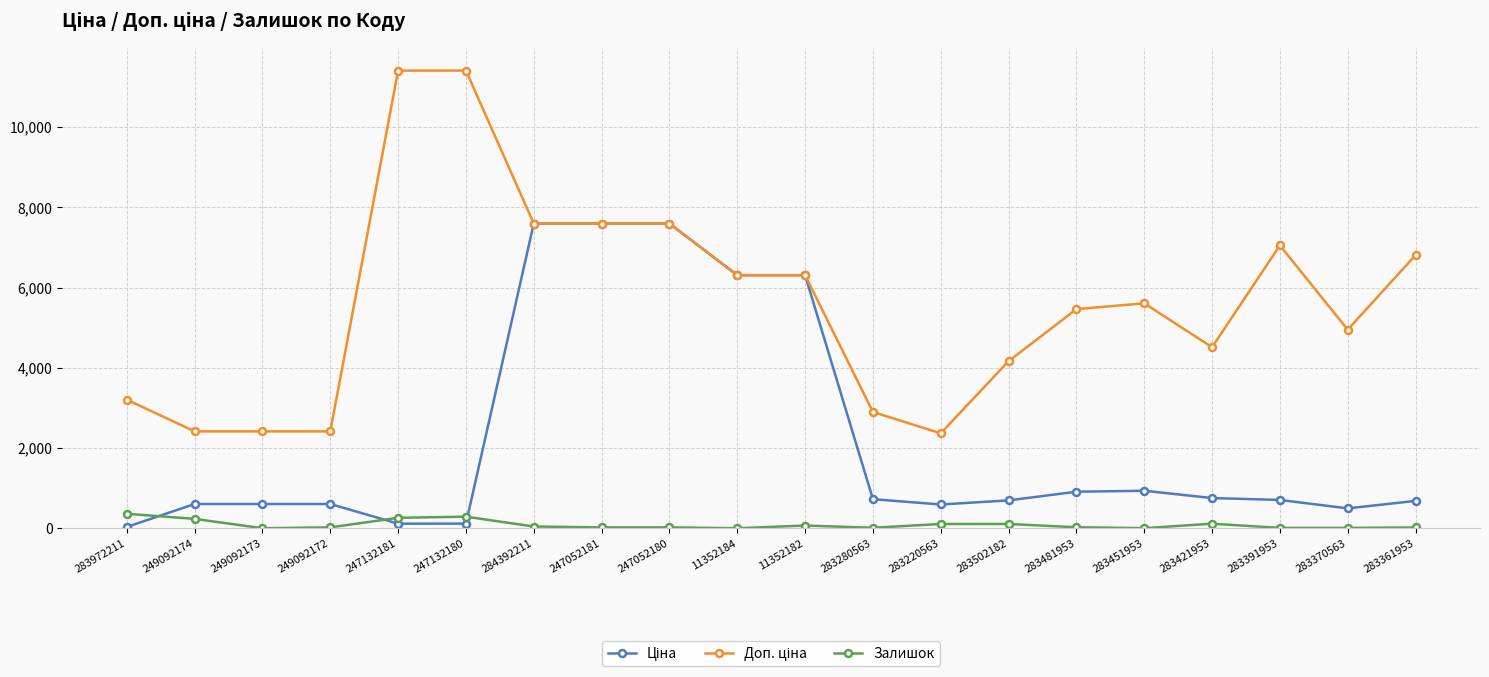

At how many categories does at least one series exceed 1714?

20